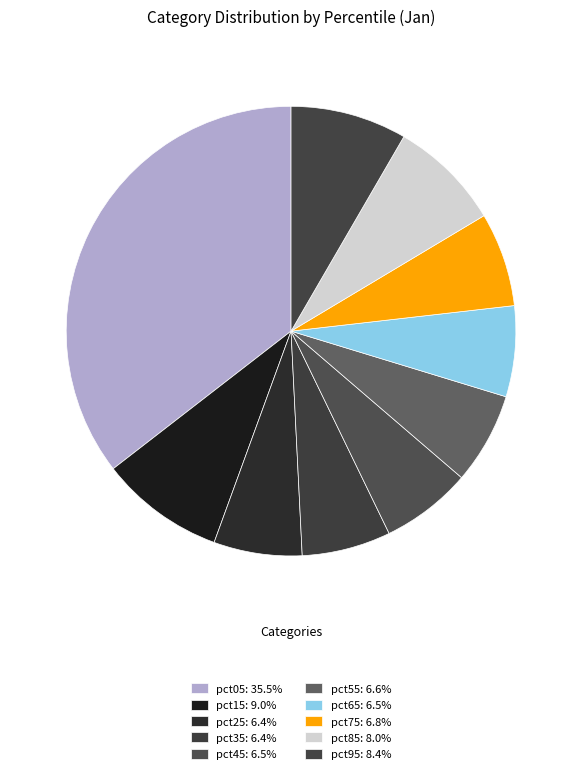

Which category has the smallest portion of the pie?

pct25